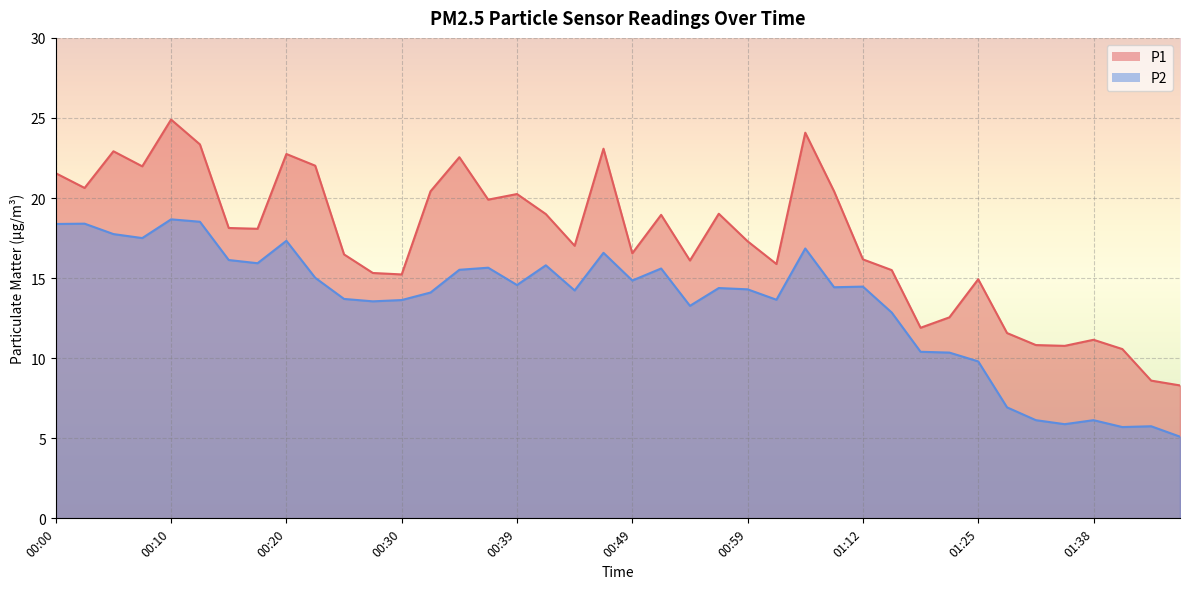

What is the label of the 9th point from the right?

01:22